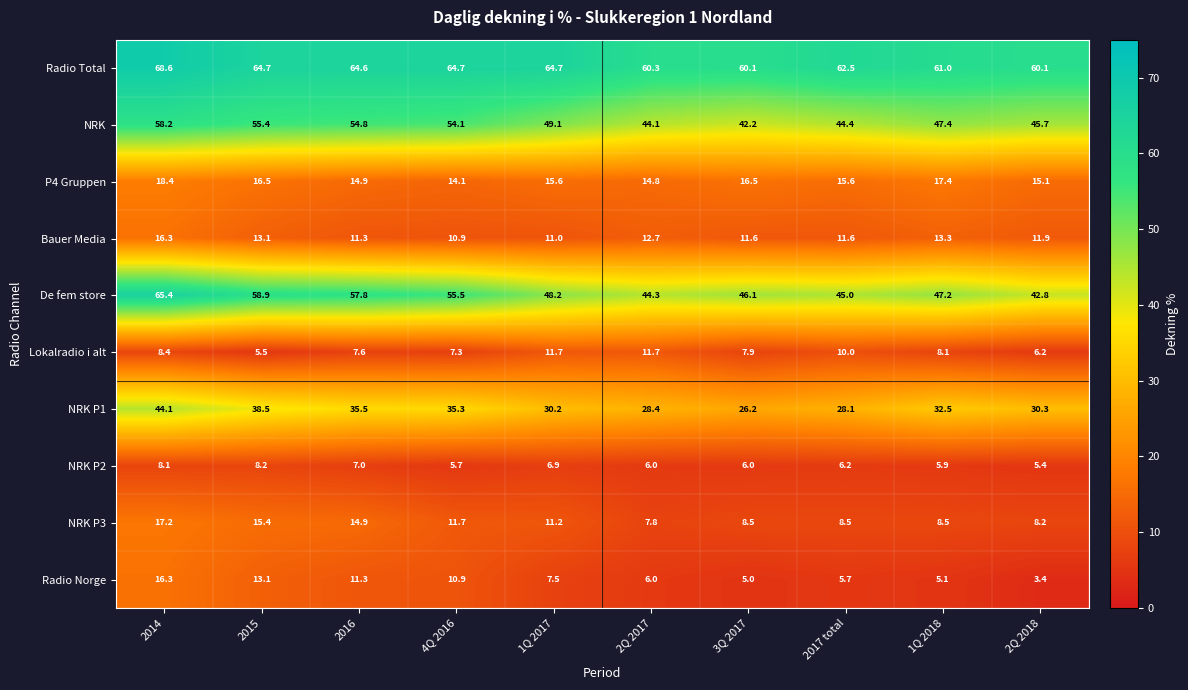

The value of NRK P2 at 1Q 2017 is 2.6. True or false?

False